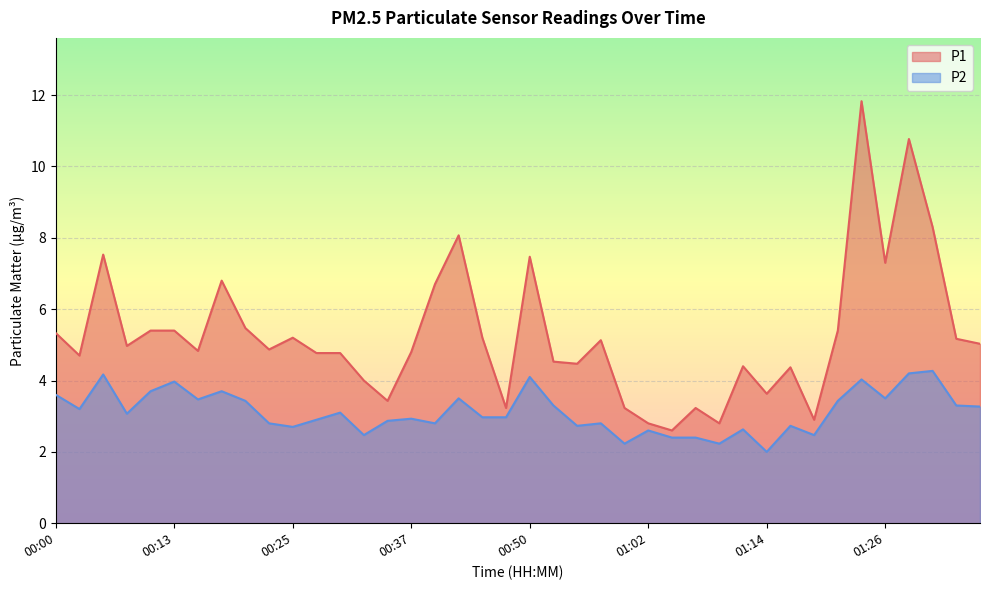

List the series in order of their peak value, lowest first.

P2, P1